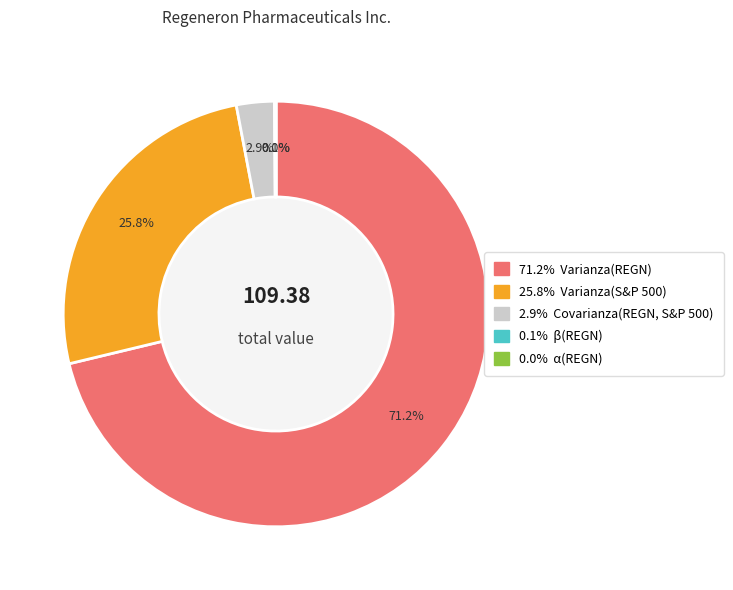

Is there any slice that represents more than half of the pie?

Yes